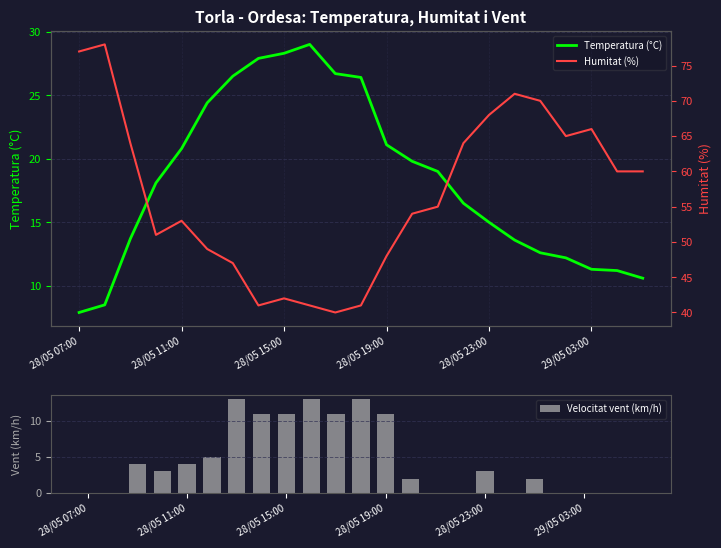

Is it true that Temperatura (°C) equals 15.0 at 28/05 23:00?

True